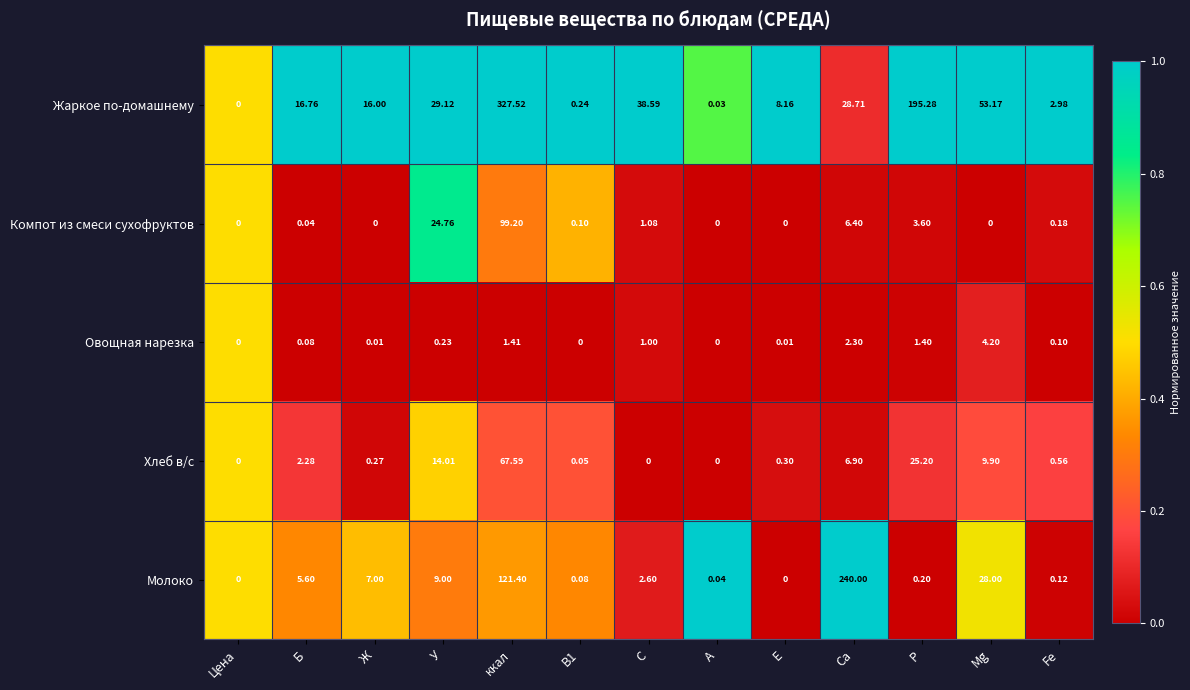

How many values in the Овощная нарезка series exceed 0?

10